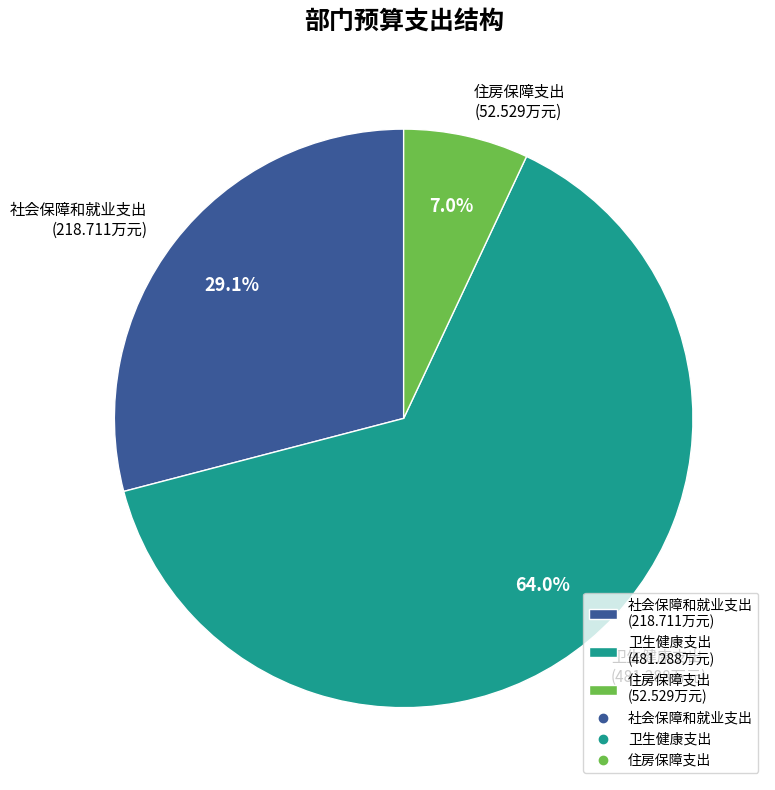

The 社会保障和就业支出 slice represents 44% of the pie. True or false?

False